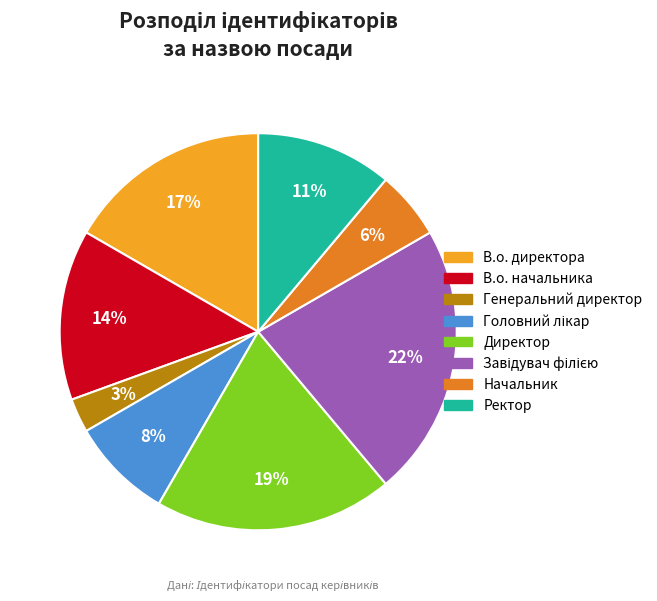

Is there a majority slice in this chart?

No